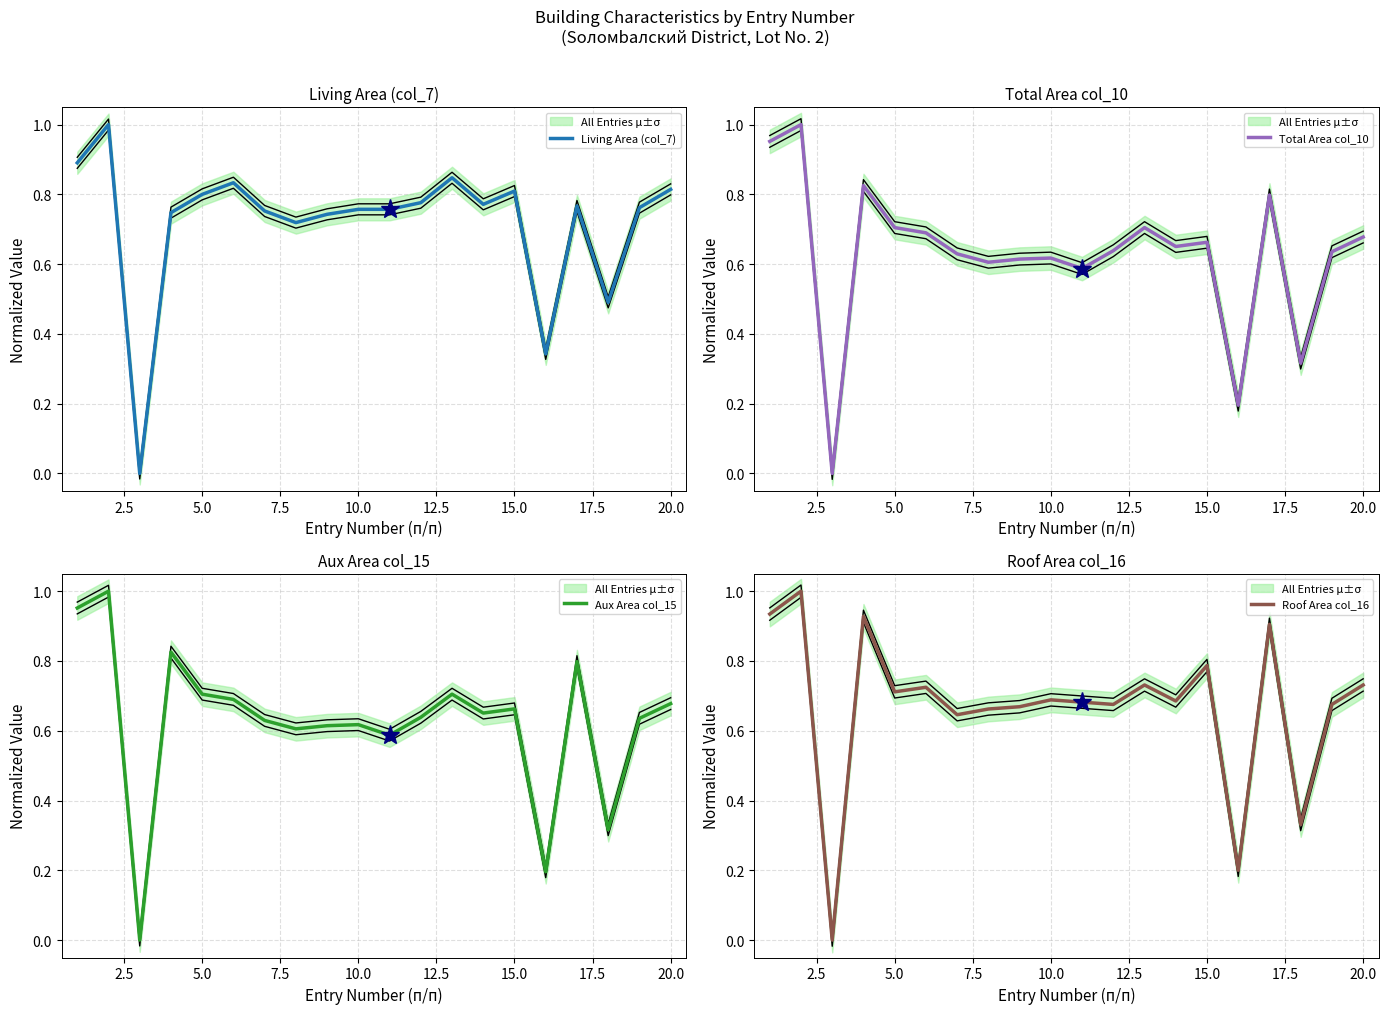

Reading left to right, extract all data points from this chart.

Living Area (col_7): 0.9	1.0	0.0	0.7	0.8	0.8	0.8	0.7	0.7	0.8	0.8	0.8	0.8	0.8	0.8	0.3	0.8	0.5	0.8	0.8
Total Area col_10: 1.0	1.0	0.0	0.8	0.7	0.7	0.6	0.6	0.6	0.6	0.6	0.6	0.7	0.7	0.7	0.2	0.8	0.3	0.6	0.7
Aux Area col_15: 1.0	1.0	0.0	0.8	0.7	0.7	0.6	0.6	0.6	0.6	0.6	0.6	0.7	0.7	0.7	0.2	0.8	0.3	0.6	0.7
Roof Area col_16: 0.9	1.0	0.0	0.9	0.7	0.7	0.6	0.7	0.7	0.7	0.7	0.7	0.7	0.7	0.8	0.2	0.9	0.3	0.7	0.7